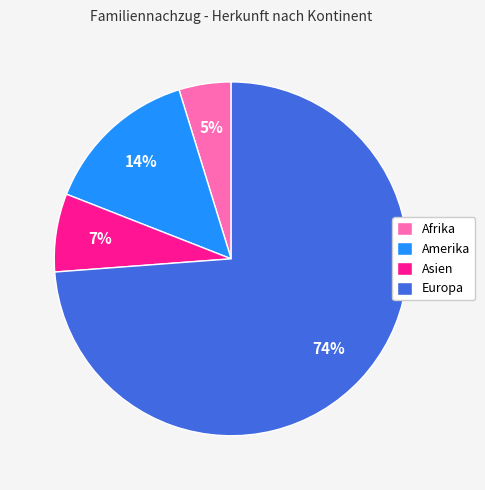

Which slice is the smallest?

Afrika